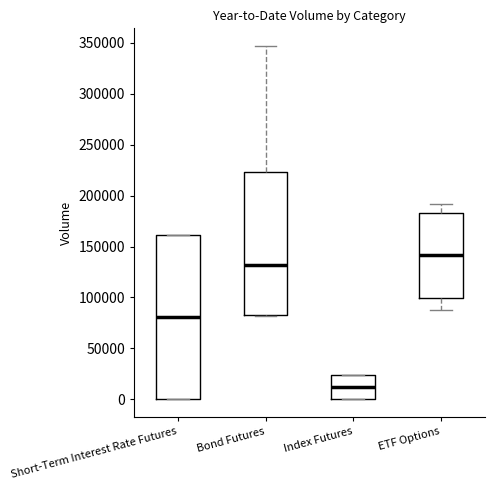

Where does the median line of the box for Index Futures sit on the y-axis? The values are not printed on the chart, so give them approximately, as read against the axis.

10000